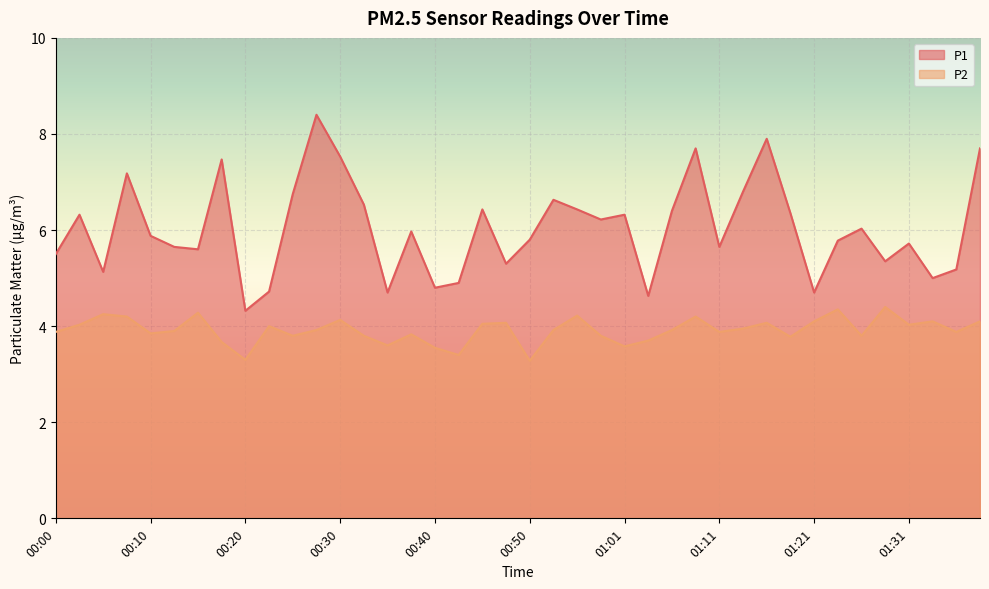

The P1 series shows 6.4 at 00:45. True or false?

True